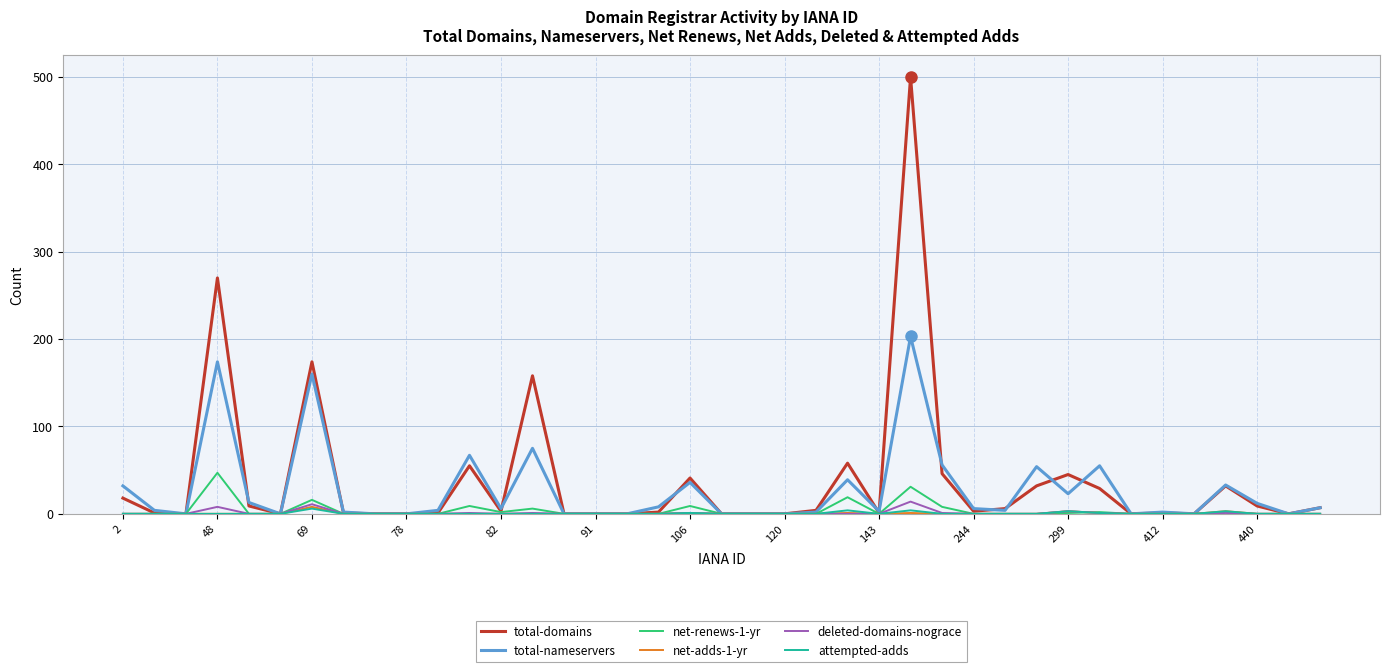

What is the greatest value displayed?

500